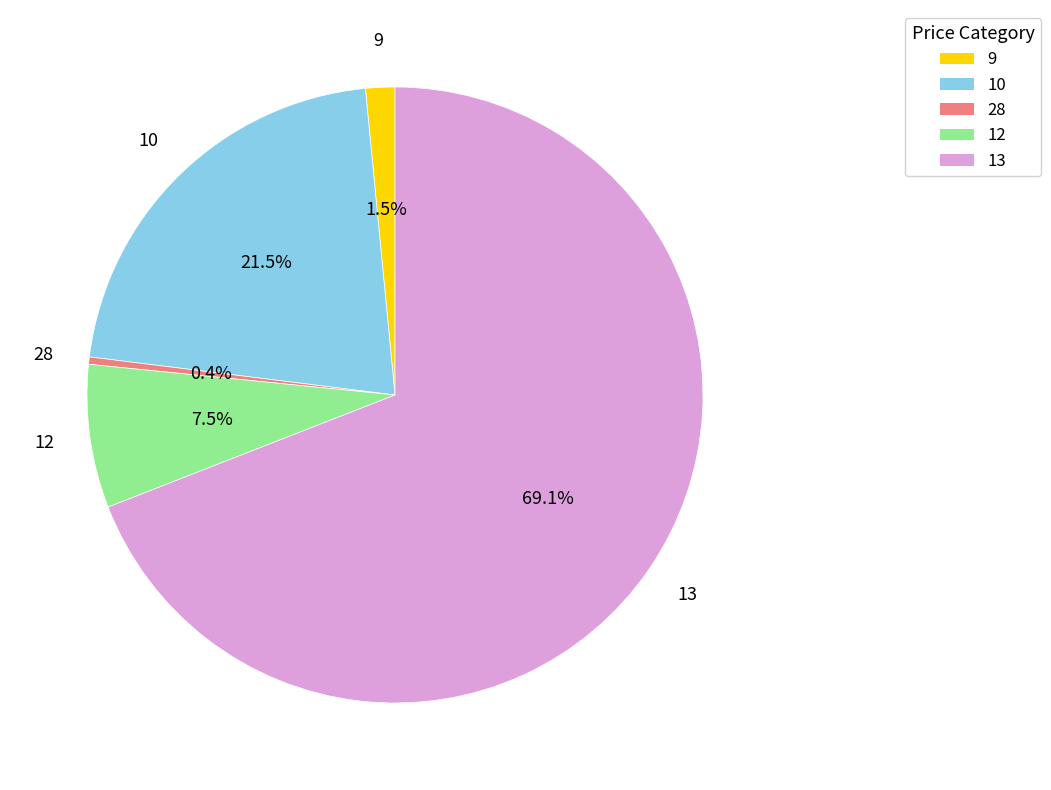

How many slices are in this pie chart?

5